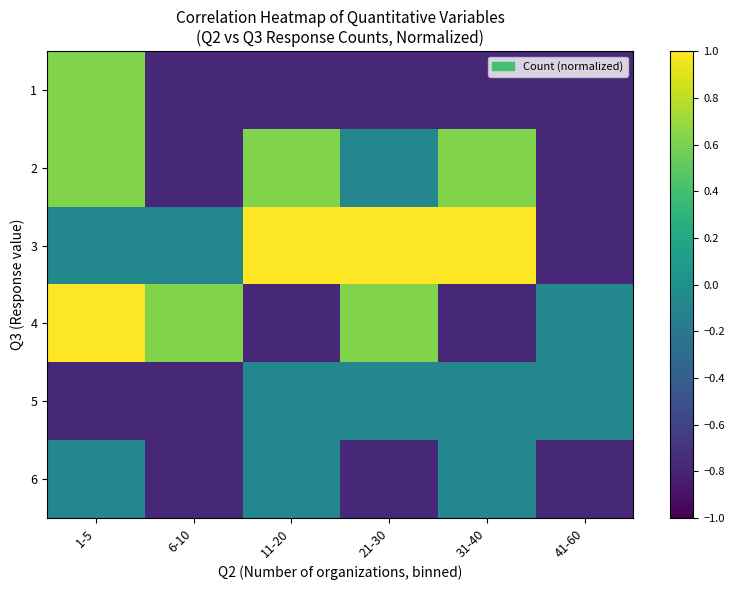

Which category has the lowest value across all series?

6-10